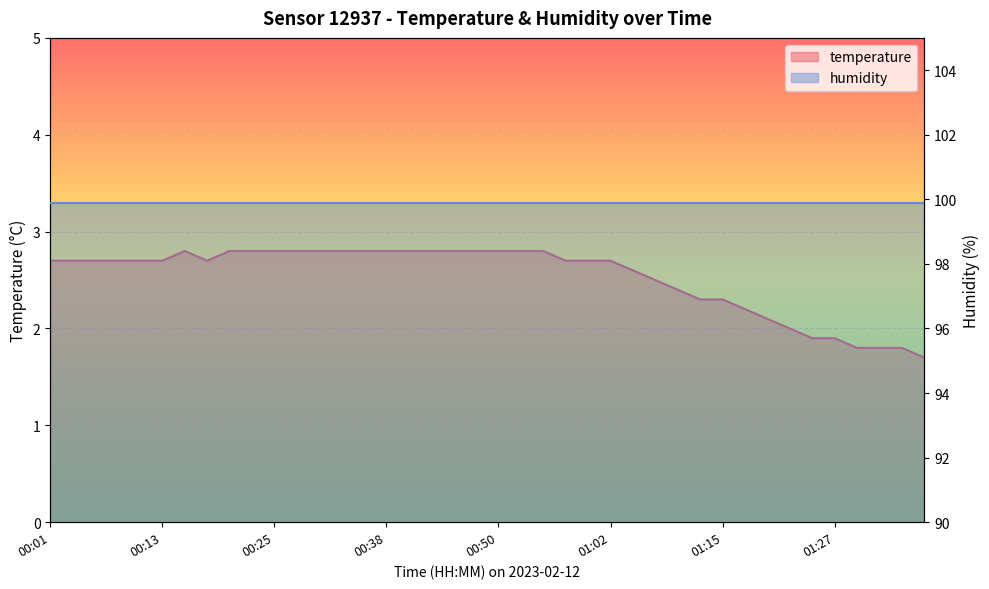

How many interior local valleys (lower than both neighbors) does the data have?

1